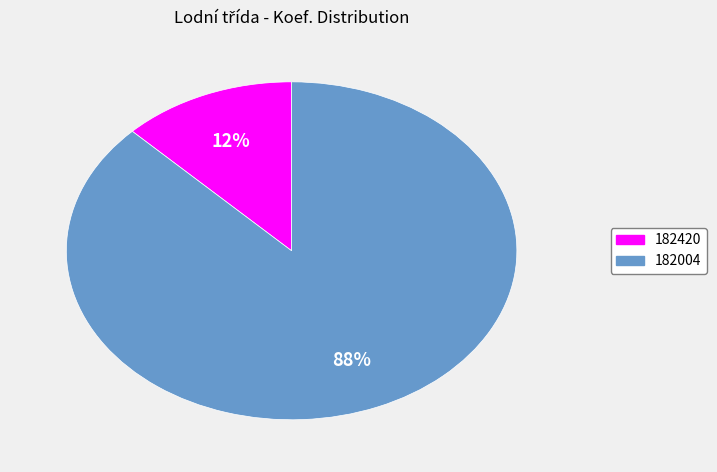

Count the number of slices in the pie.

2